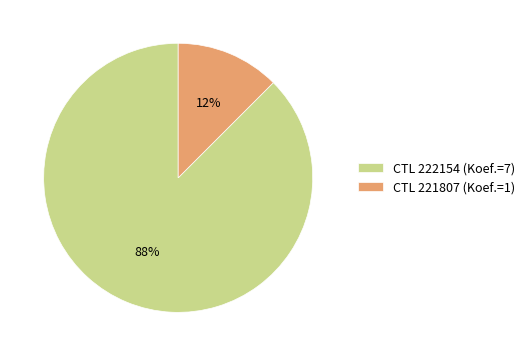

Is the sum of CTL 222154 (Koef.=7) and CTL 221807 (Koef.=1) greater than half?

Yes